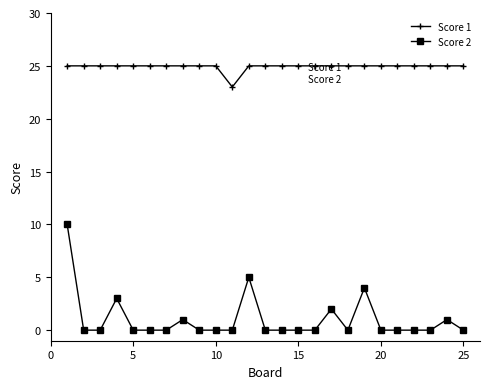

True or false: Score 2 and Score 1 cross at least once.

False